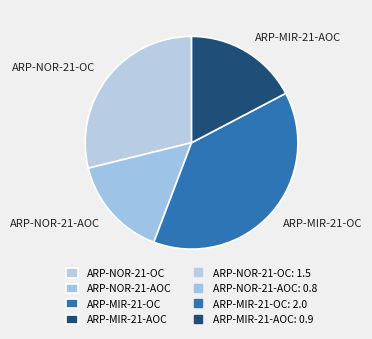

The ARP-NOR-21-AOC slice represents 15% of the pie. True or false?

True